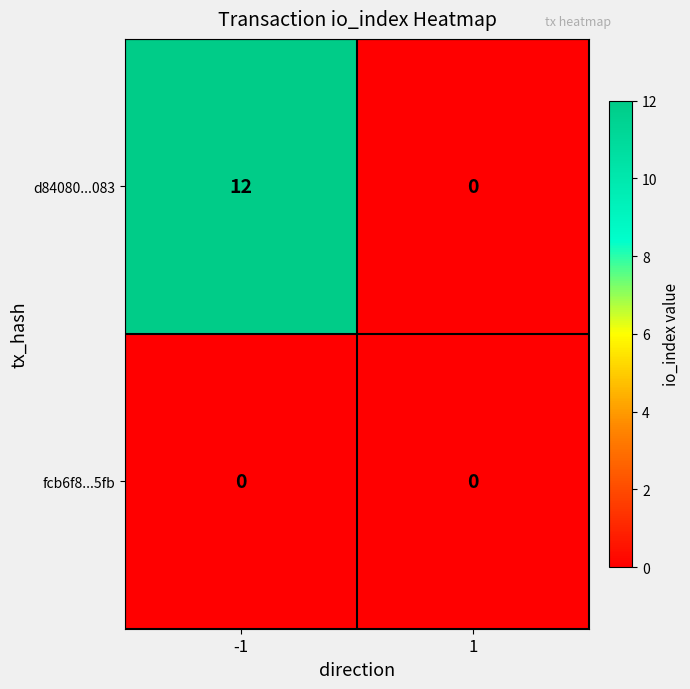

List the series in order of their overall mean, lowest first.

fcb6f8...5fb, d84080...083